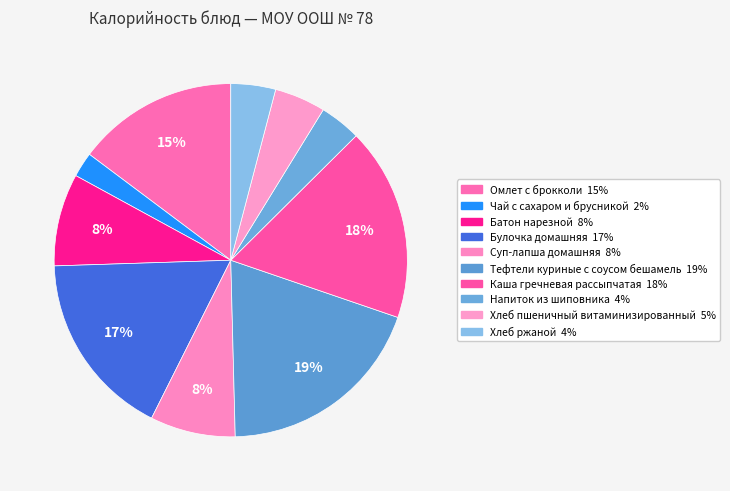

To the nearest percent, what portion does Хлеб пшеничный витаминизированный represent?

5%